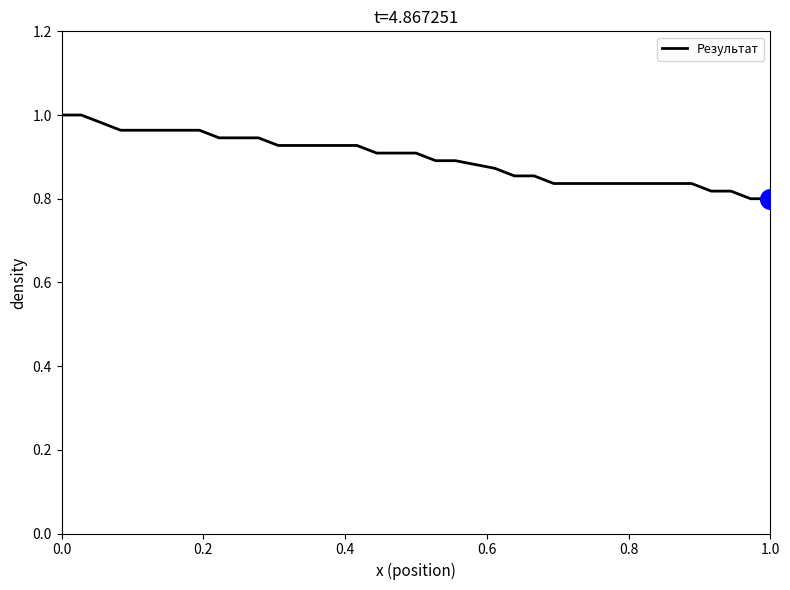

Does the chart have visible grid lines?

No